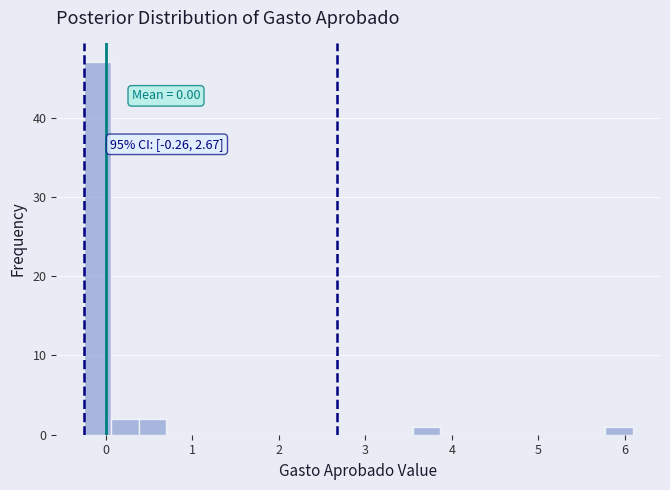

Read against the x-axis, roughly where is the centre of the tallest bar?

-0.1